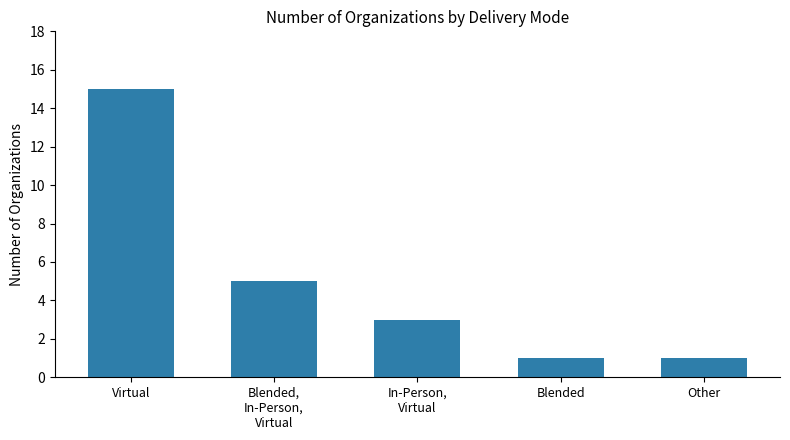

What position from the left is Other?

5